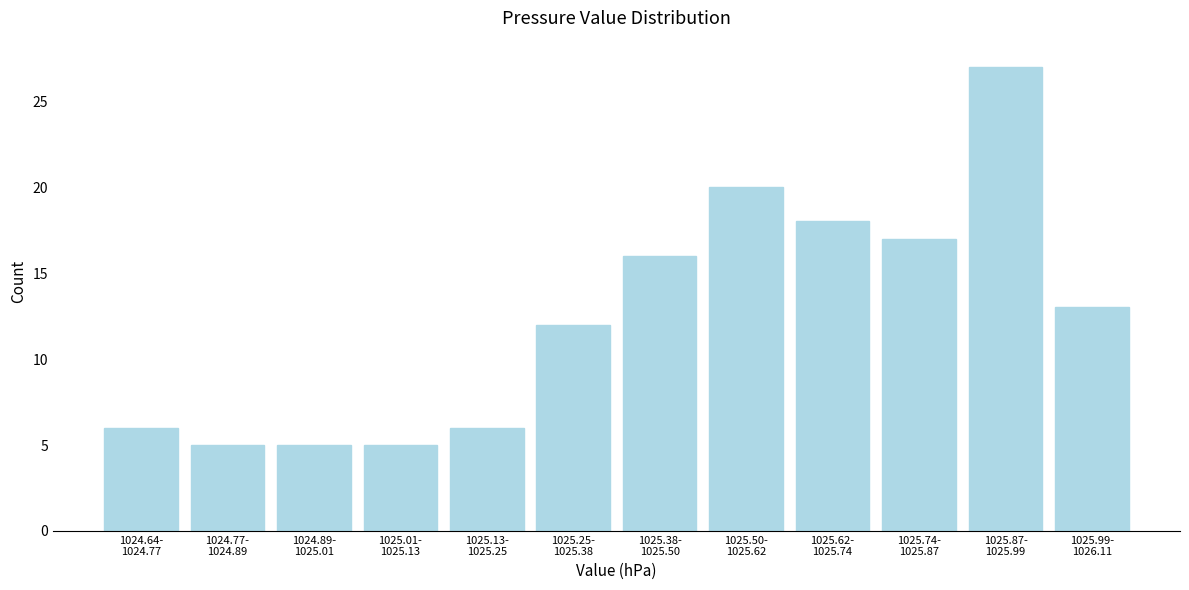

Reading left to right, what are all the values shown in this chart?

6	5	5	5	6	12	16	20	18	17	27	13